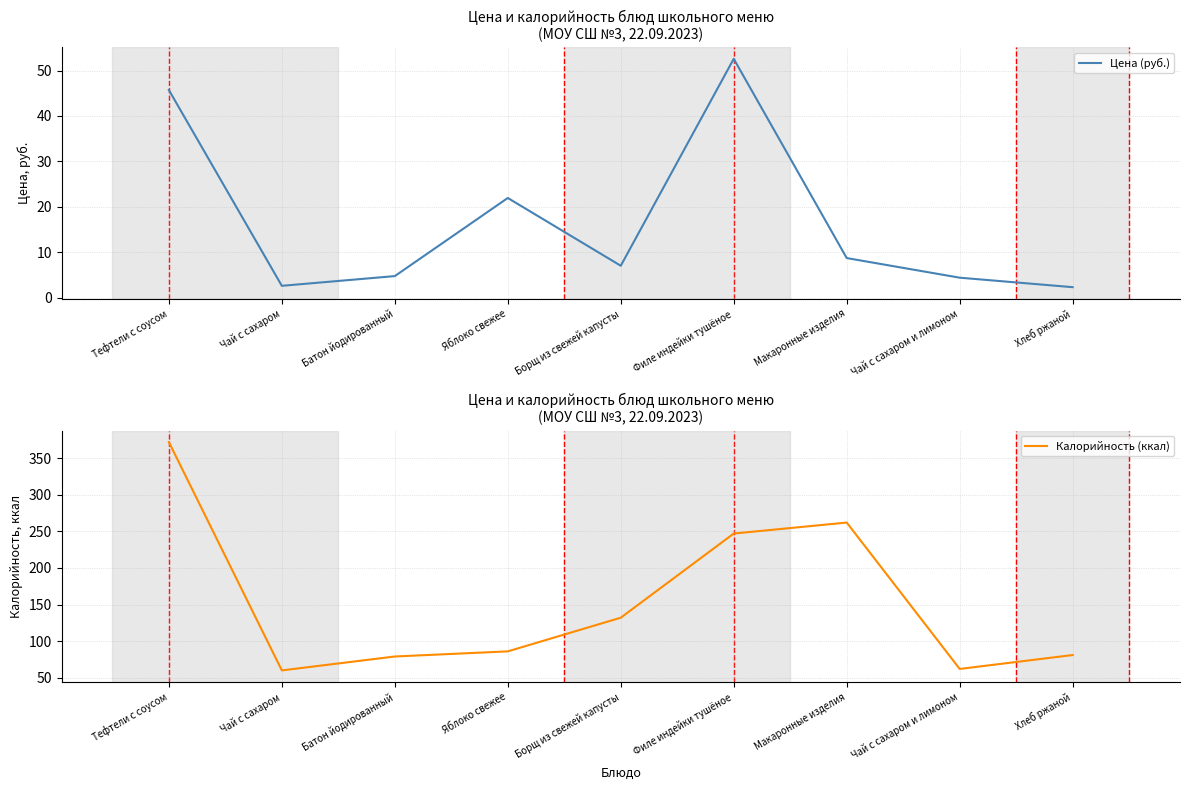

The value of Цена (руб.) at Тефтели с соусом is 22.6. True or false?

False